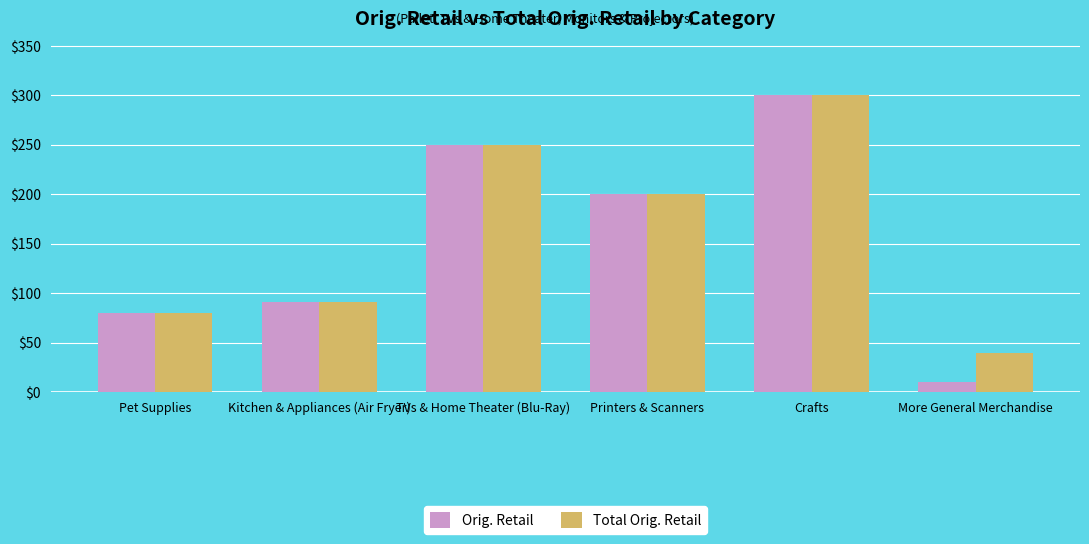

Where does the Orig. Retail series first go above 199?

TVs & Home Theater (Blu-Ray)